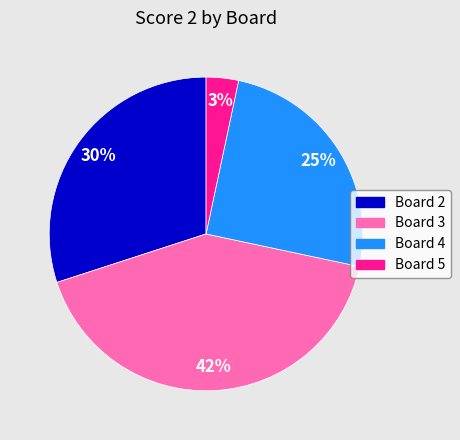

Is there any slice that represents more than half of the pie?

No